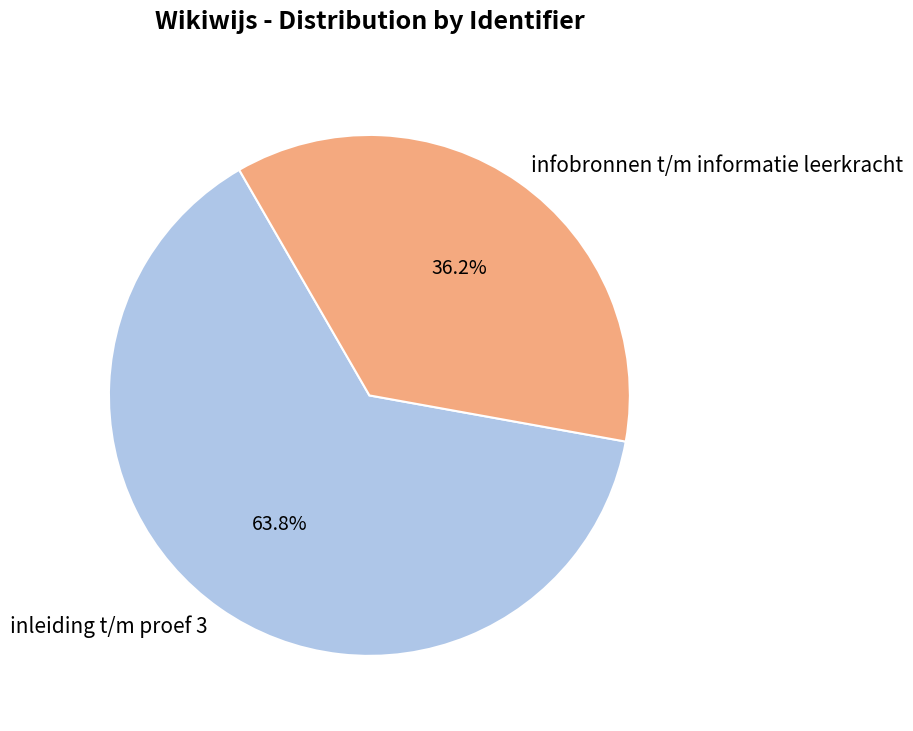

How many slices are in this pie chart?

2